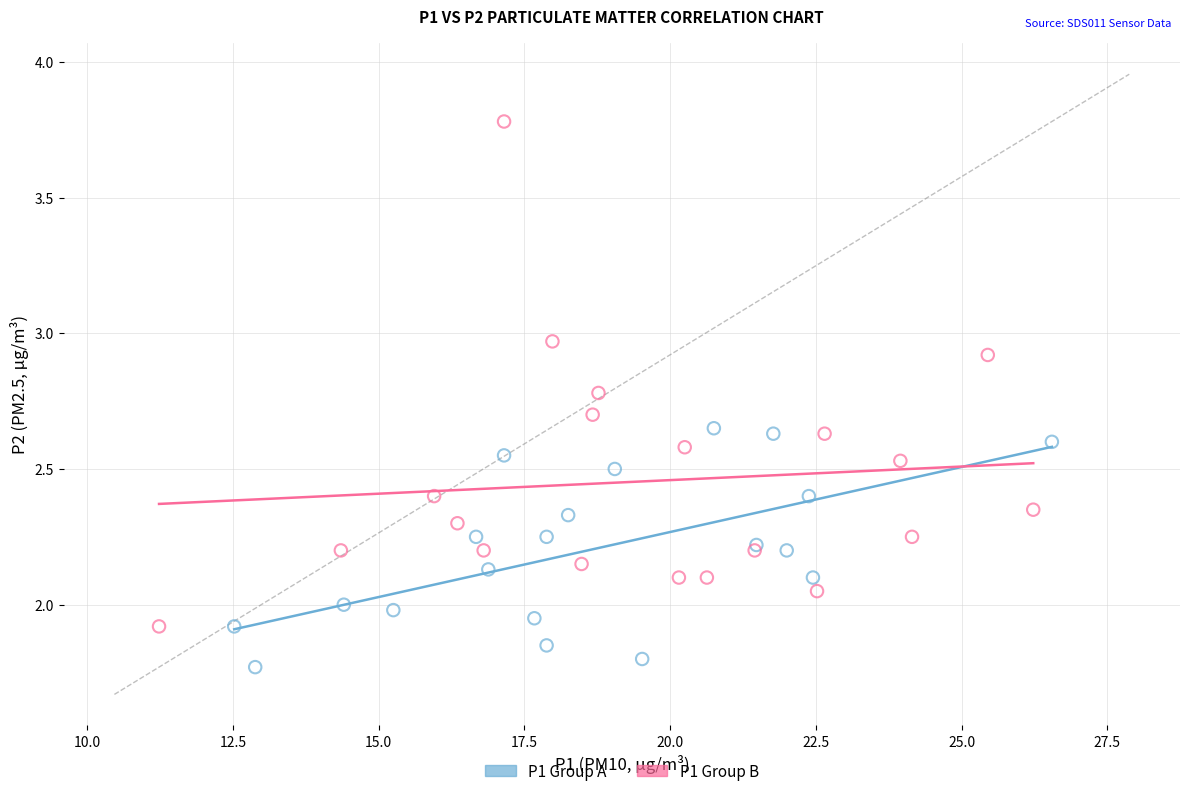

Which series has the widest spread of Y values?

P1 Group B